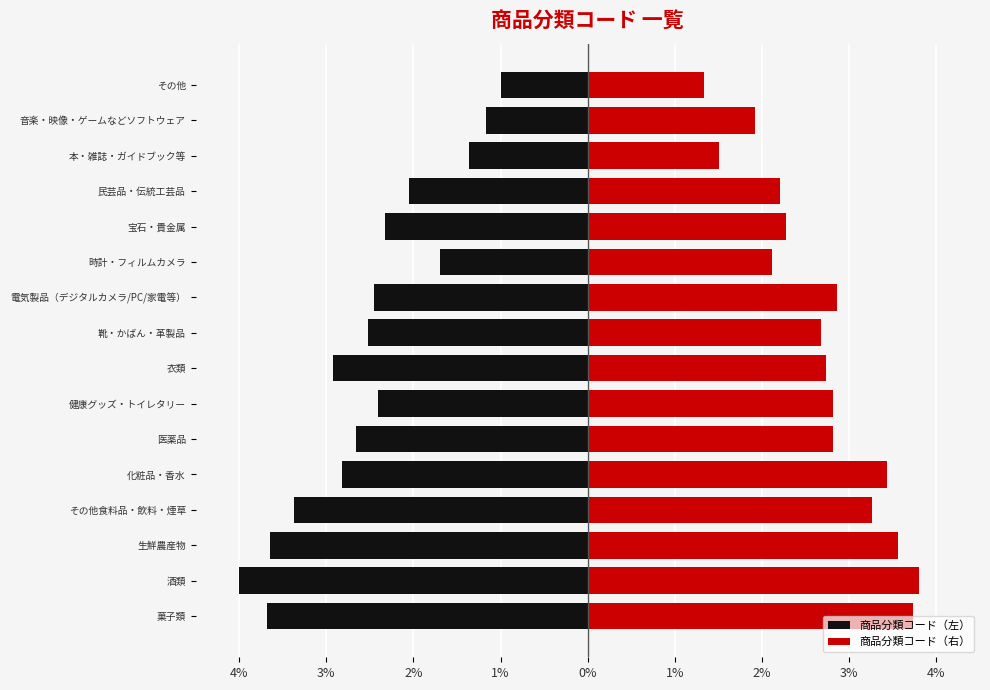

At how many categories does at least one series exceed 0?

16